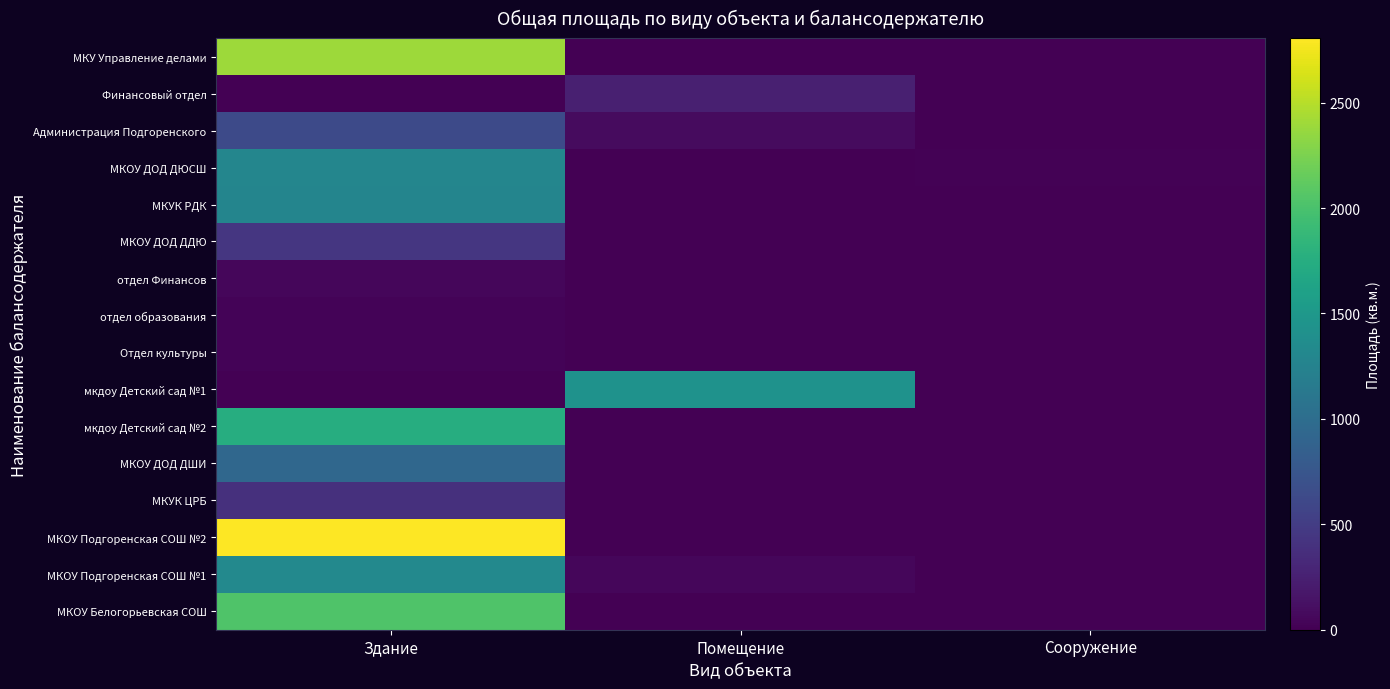

Reading left to right, list all the values displayed in this chart.

МКУ Управление делами: Здание=2393.2	Помещение=0.0	Сооружение=0.0
Финансовый отдел: Здание=0.0	Помещение=243.5	Сооружение=0.0
Администрация Подгоренского: Здание=632.1	Помещение=85.9	Сооружение=0.0
МКОУ ДОД ДЮСШ: Здание=1283.1	Помещение=0.0	Сооружение=20.0
МКУК РДК: Здание=1277.9	Помещение=0.0	Сооружение=0.0
МКОУ ДОД ДДЮ: Здание=441.1	Помещение=0.0	Сооружение=0.0
отдел Финансов: Здание=48.0	Помещение=0.0	Сооружение=0.0
отдел образования: Здание=32.0	Помещение=0.0	Сооружение=0.0
Отдел культуры: Здание=27.4	Помещение=0.0	Сооружение=0.0
мкдоу Детский сад №1: Здание=0.0	Помещение=1434.3	Сооружение=0.0
мкдоу Детский сад №2: Здание=1752.7	Помещение=0.0	Сооружение=0.0
МКОУ ДОД ДШИ: Здание=938.6	Помещение=0.0	Сооружение=0.0
МКУК ЦРБ: Здание=384.2	Помещение=0.0	Сооружение=0.0
МКОУ Подгоренская СОШ №2: Здание=2806.0	Помещение=0.0	Сооружение=0.0
МКОУ Подгоренская СОШ №1: Здание=1324.8	Помещение=54.6	Сооружение=0.0
МКОУ Белогорьевская СОШ: Здание=2032.9	Помещение=0.0	Сооружение=0.0